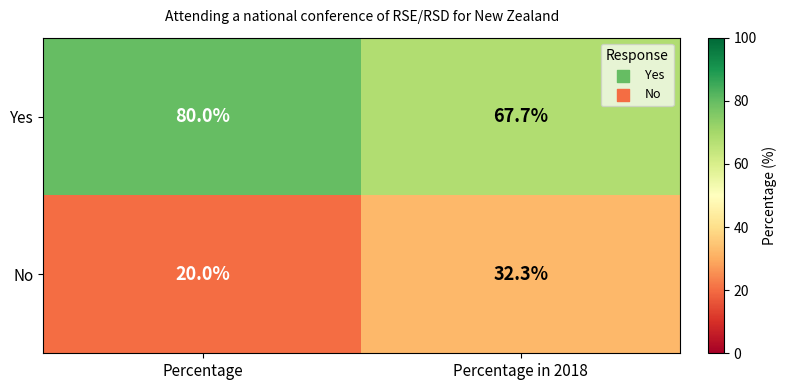

Reading left to right, extract all data points from this chart.

Yes: 80.0	67.7
No: 20.0	32.3